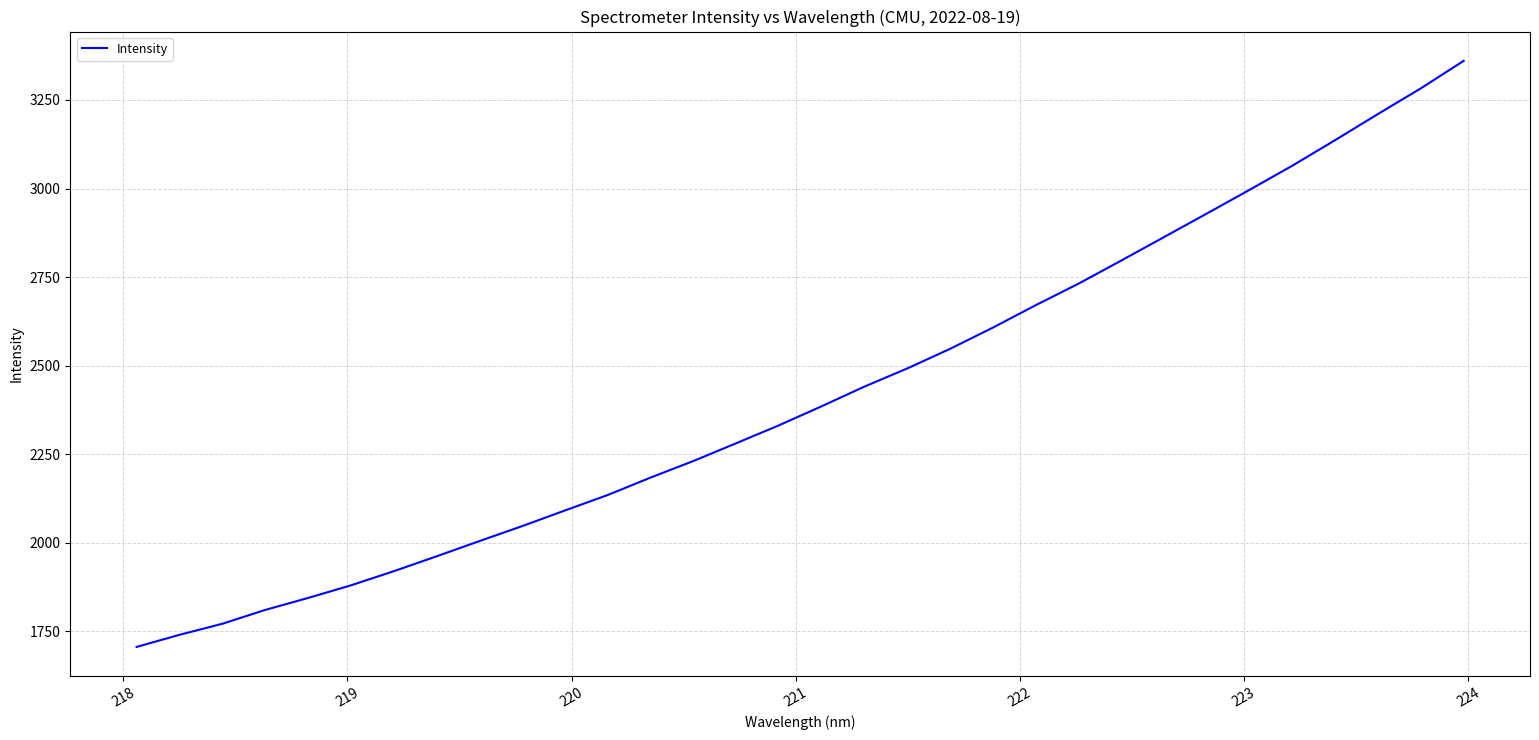

What is the difference between the maximum and minimum values?

1654.0